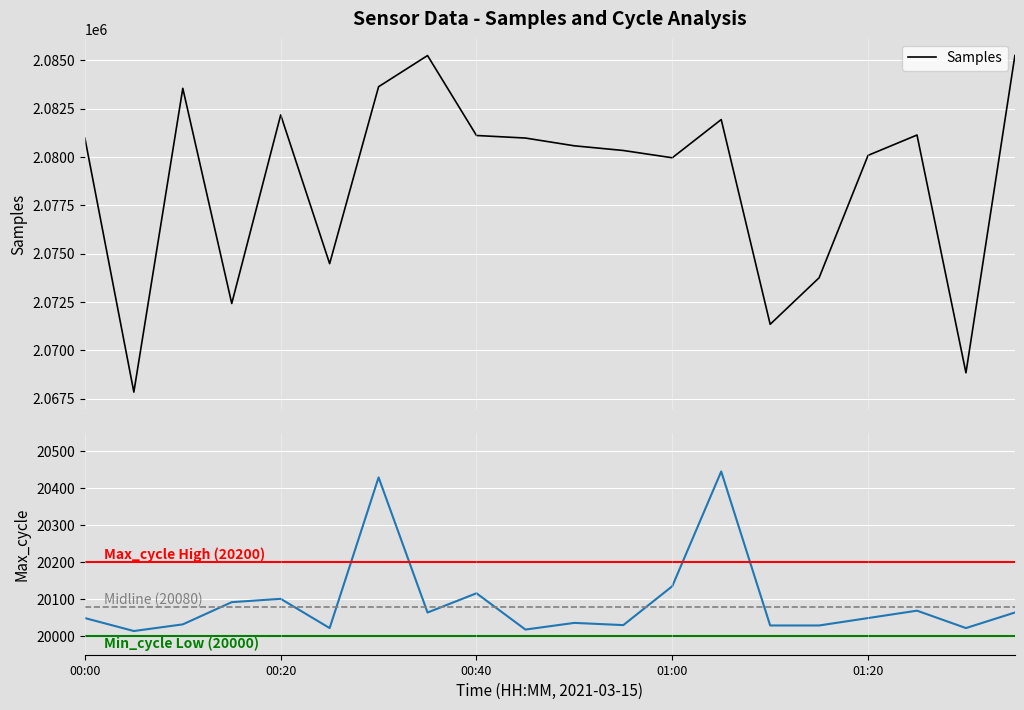

How many lines are shown in the chart?

2